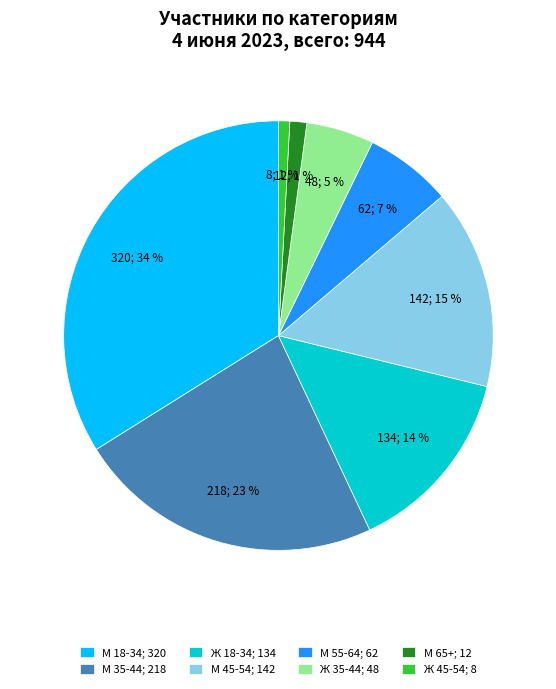

Is there any slice that represents more than half of the pie?

No